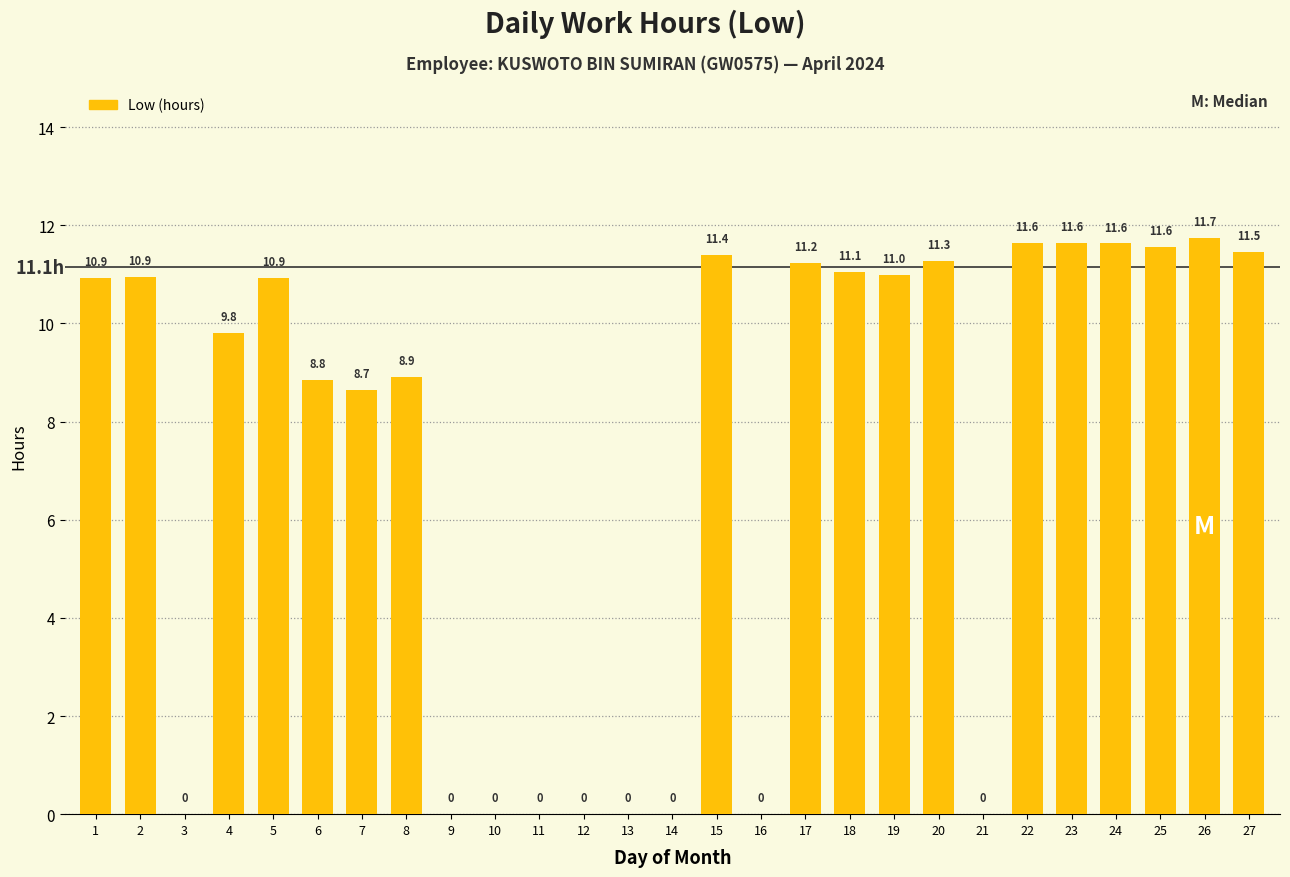

At which label is the value closest to 5?

7